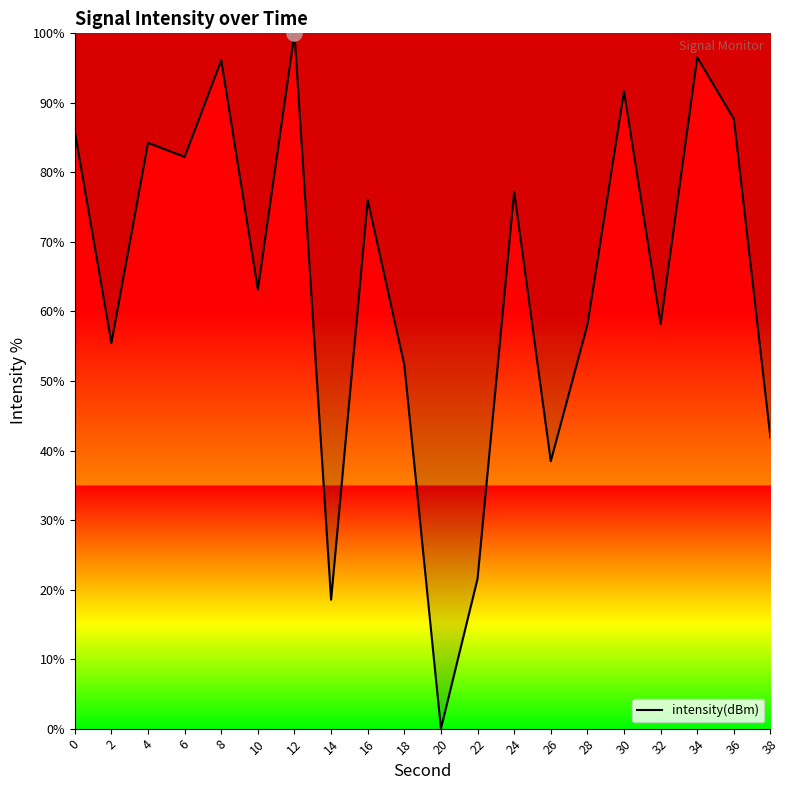

What is the change in value from 20 to 22?

+21.6